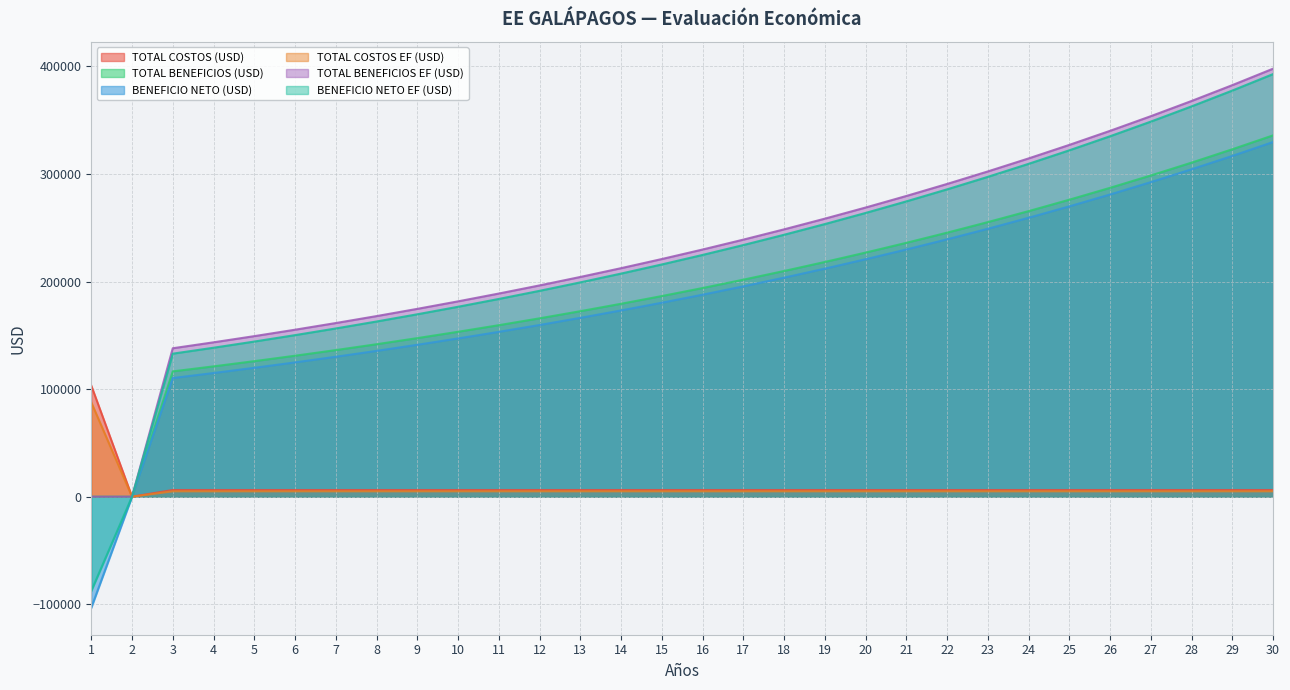

How many values in the TOTAL COSTOS EF (USD) series are below 5032?

1